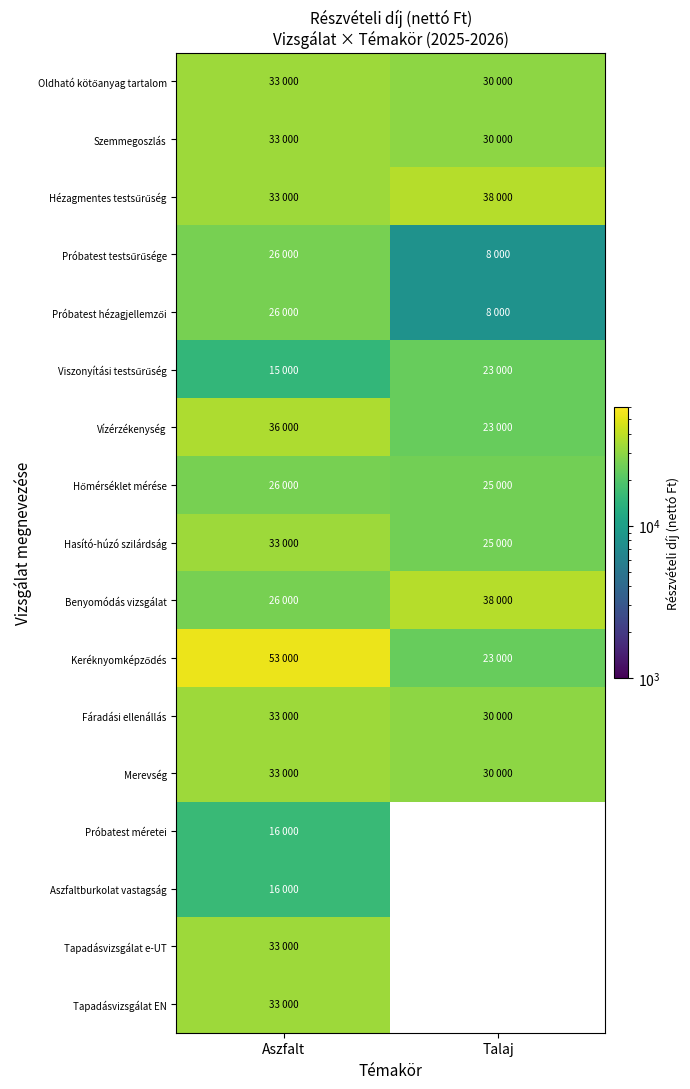

Which series has the largest range (max minus min)?

Keréknyomképződés